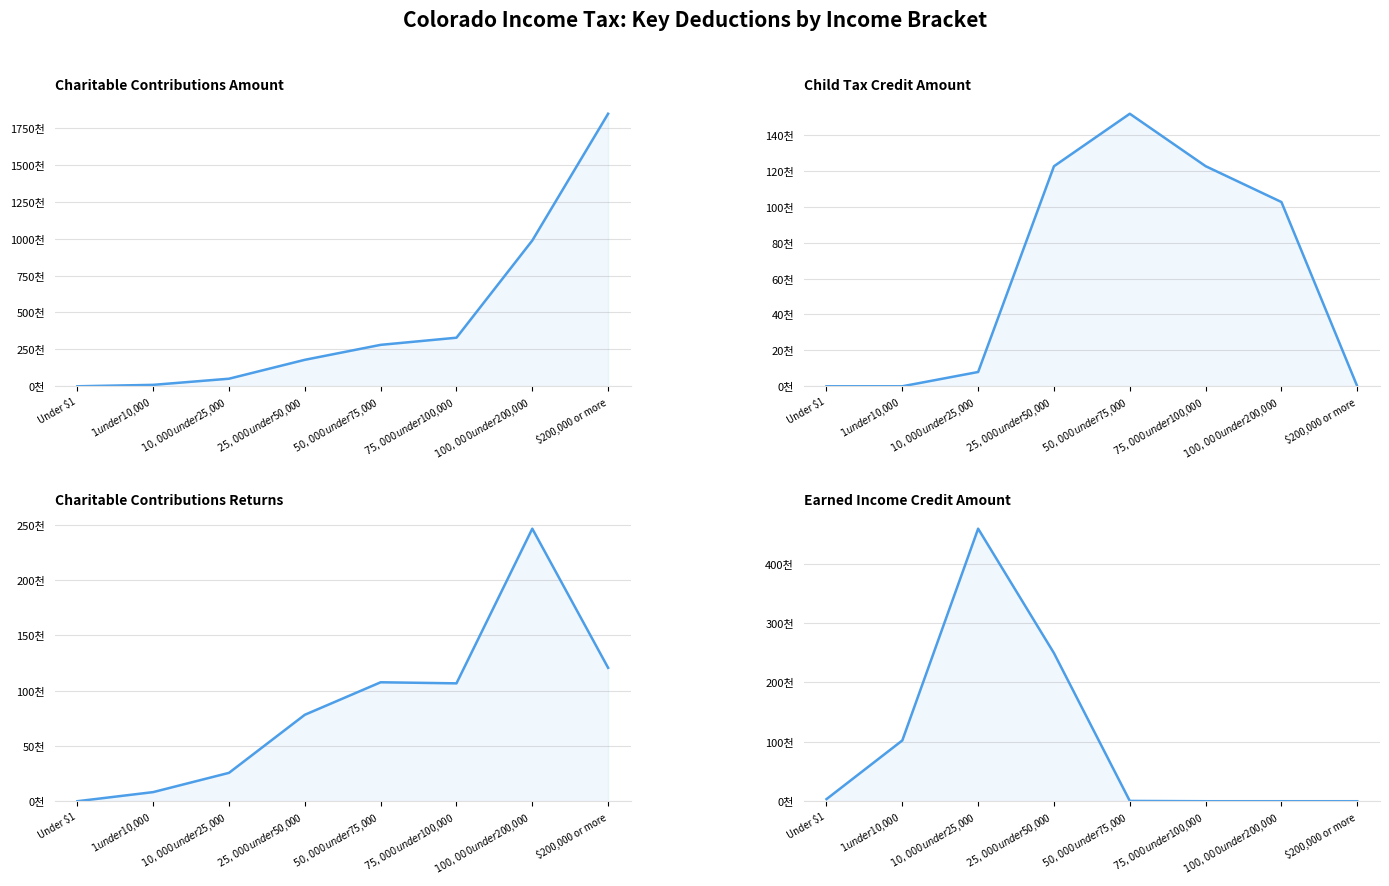

How many values in the Earned Income Credit Amount series are below 3517?

4